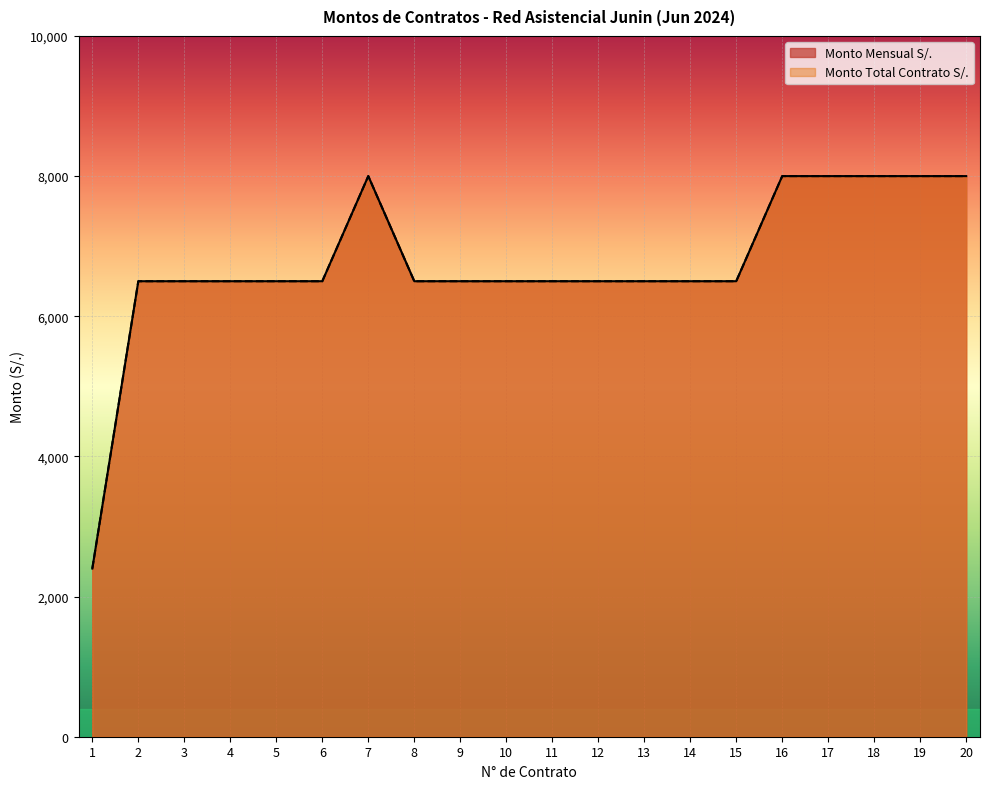

At how many categories does at least one series exceed 7394?

6